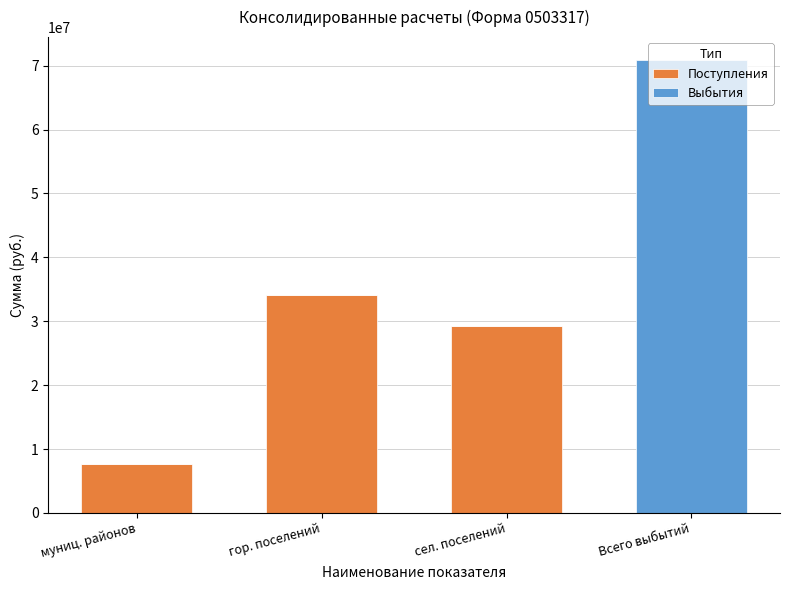

What is the highest value of the Поступления series?

34034340